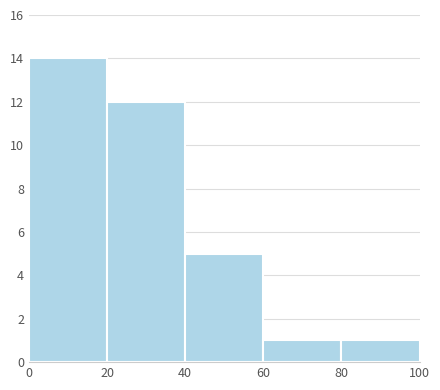

Reading left to right, transcribe this chart: for each bar, give the range it covers on the x-axis and its height. The values are not printed on the chart, so give them approximately, as read against the axis.

0 to 20: 14
20 to 40: 12
40 to 60: 5
60 to 80: 1
80 to 100: 1